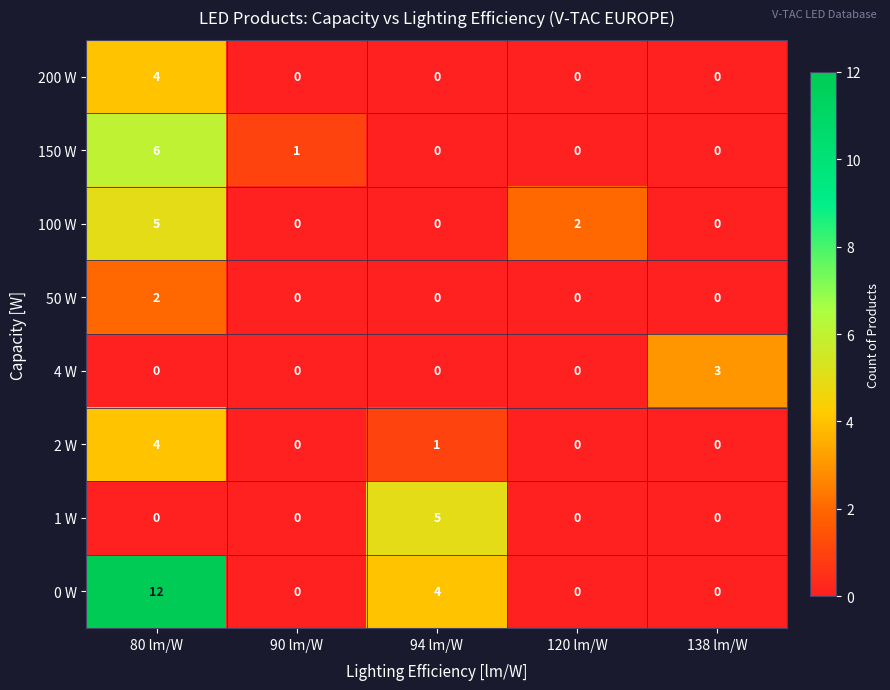

What is the total value across all series at 90 lm/W?

1